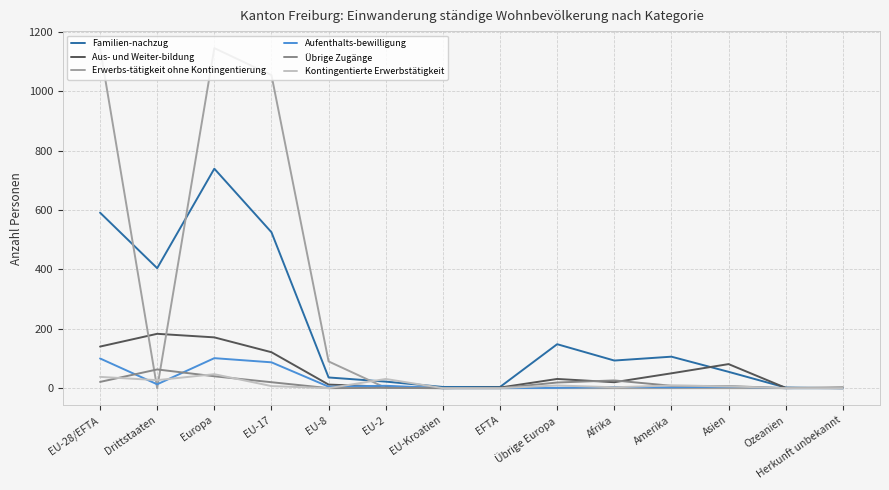

True or false: Erwerbs-tätigkeit ohne Kontingentierung and Kontingentierte Erwerbstätigkeit intersect in this chart.

True